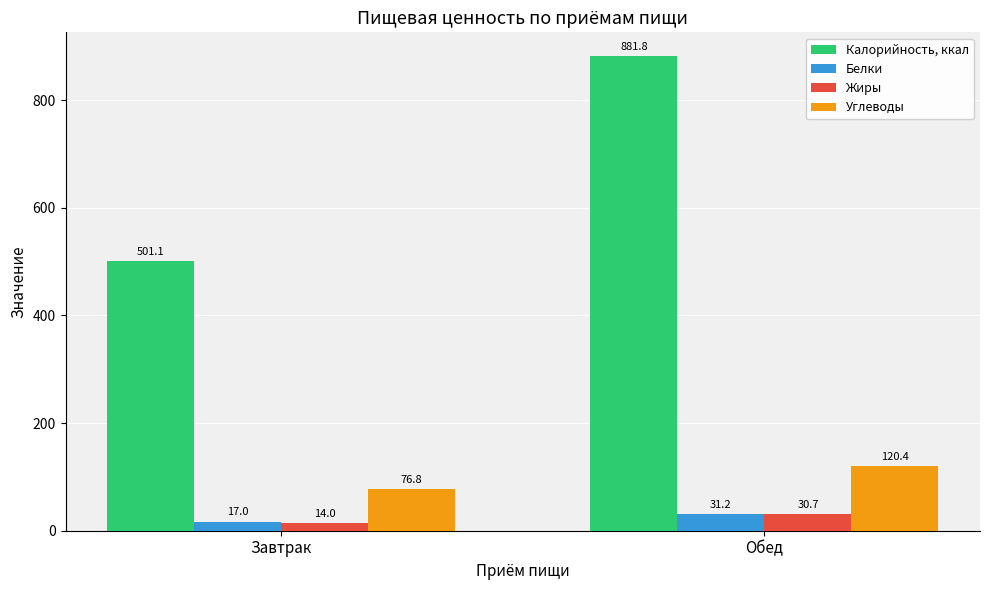

List the labels in order of Белки value, smallest first.

Завтрак, Обед